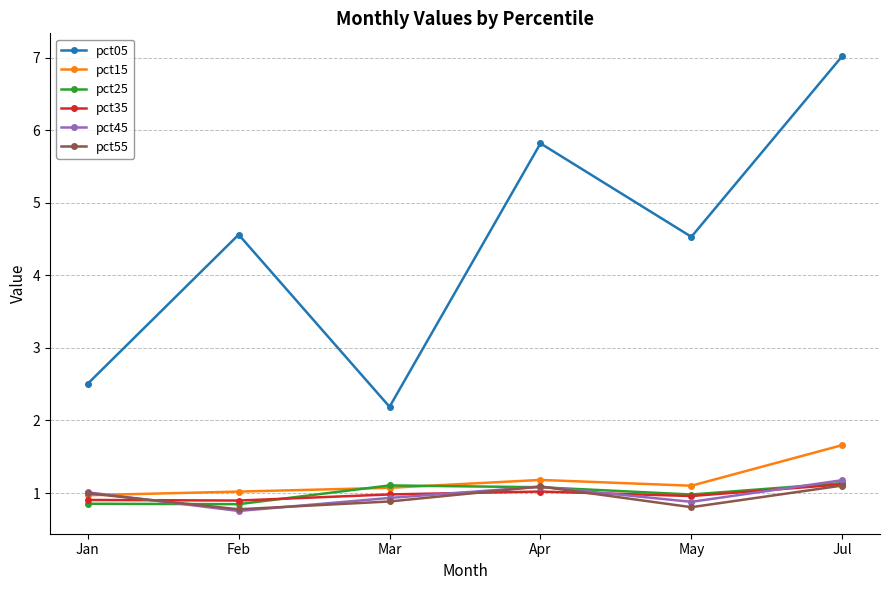

The pct15 series shows 1.5 at Feb. True or false?

False